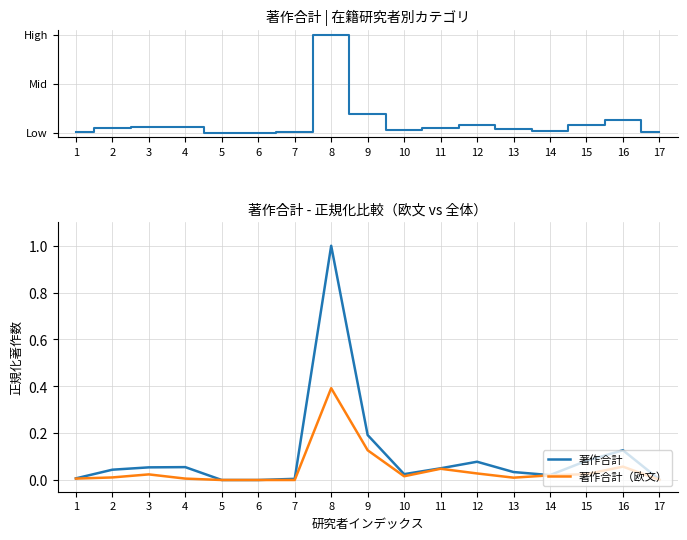

What is the difference between the maximum and second lowest values in the 著作合計 series?

1.0